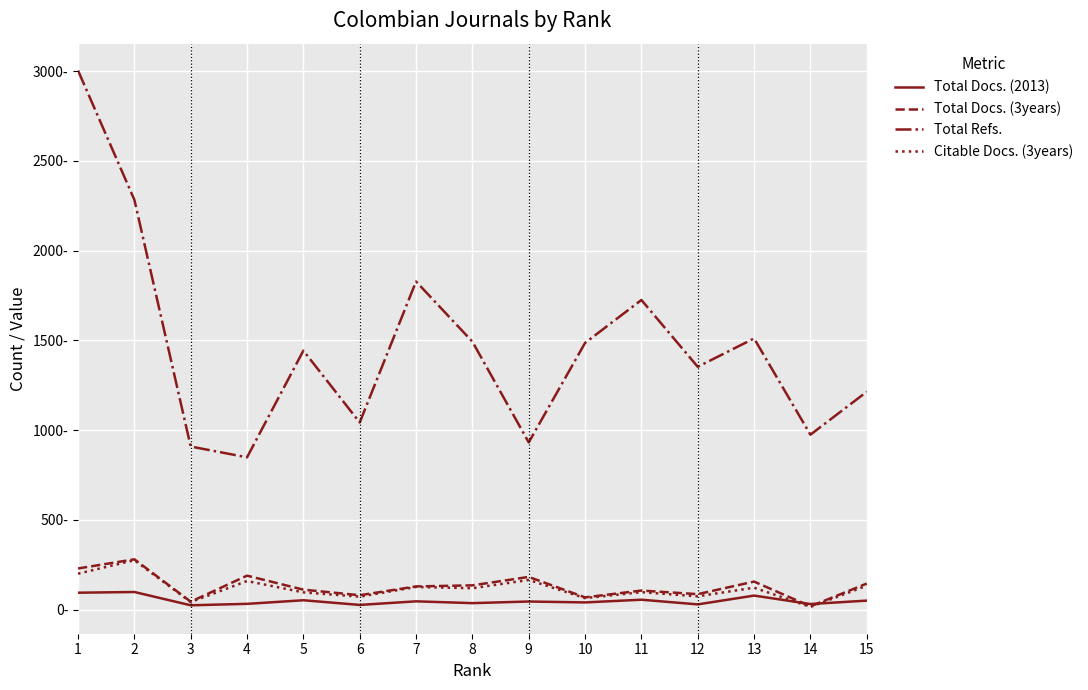

Does the chart display data point markers on the line(s)?

No